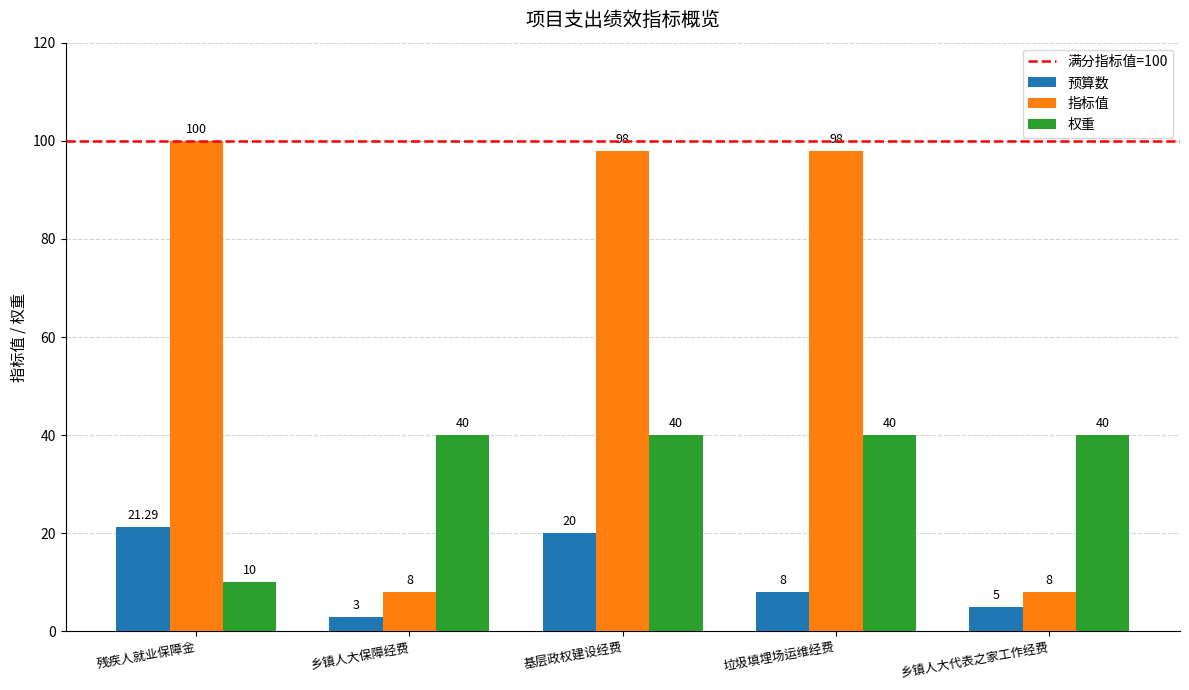

Reading left to right, list all the values displayed in this chart.

预算数: 21.3	3.0	20.0	8.0	5.0
指标值: 100.0	8.0	98.0	98.0	8.0
权重: 10.0	40.0	40.0	40.0	40.0